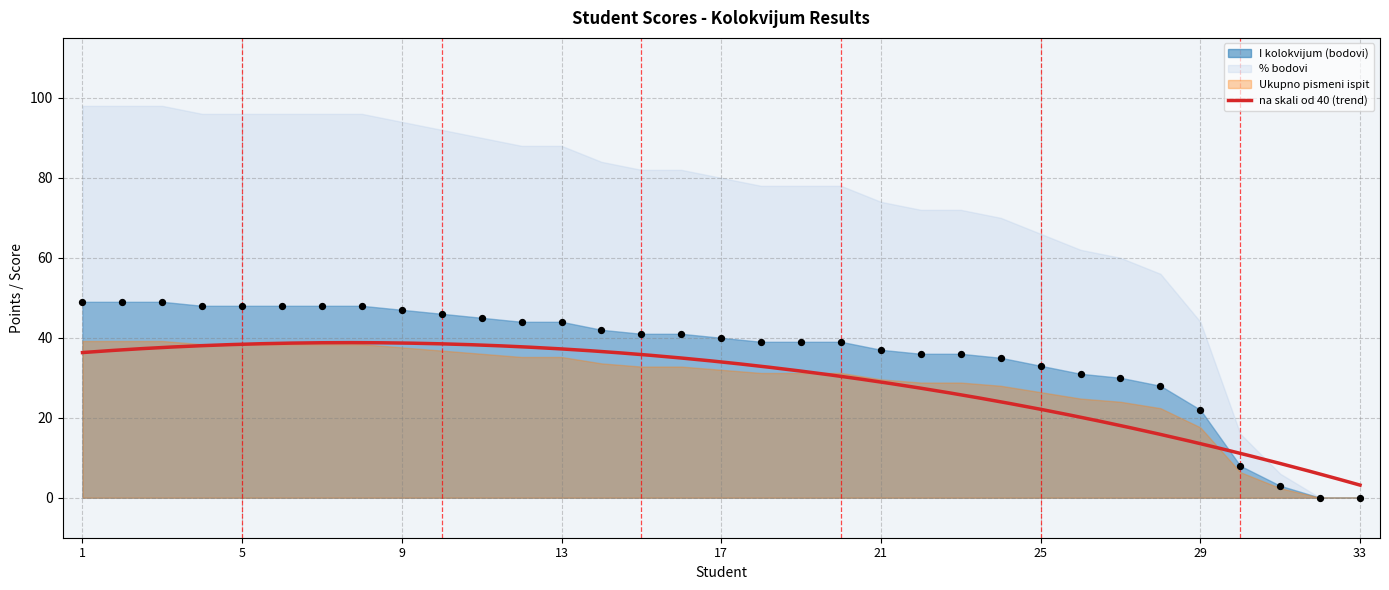

At how many categories does at least one series exceed 29?

29